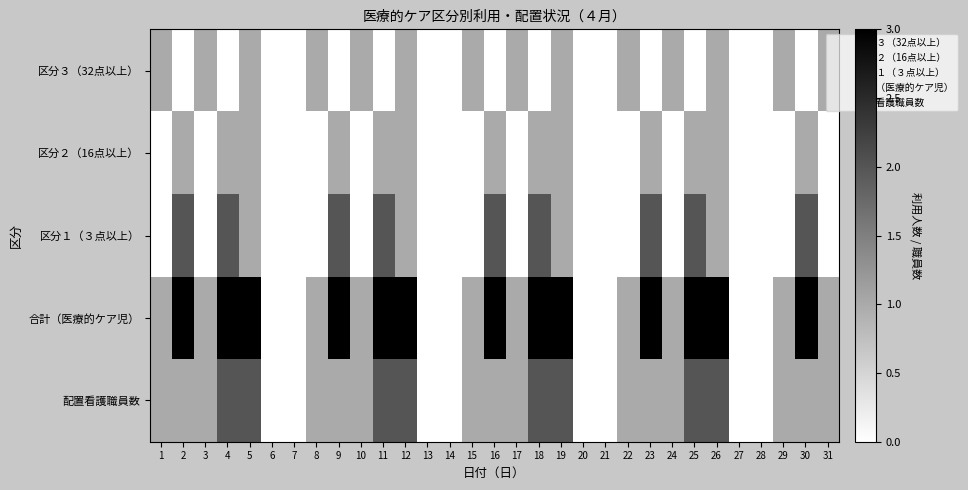

Between 16 and 27, which is larger?

16